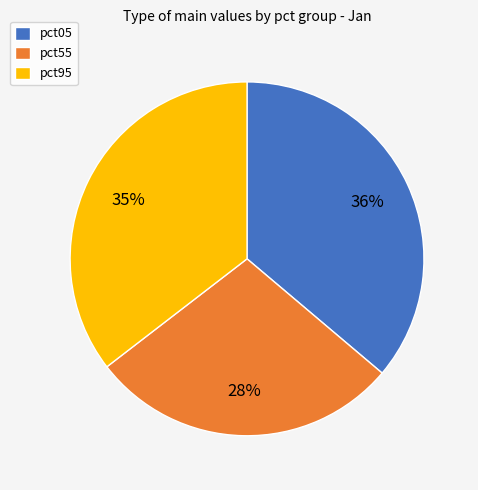

The pct95 slice represents 43% of the pie. True or false?

False